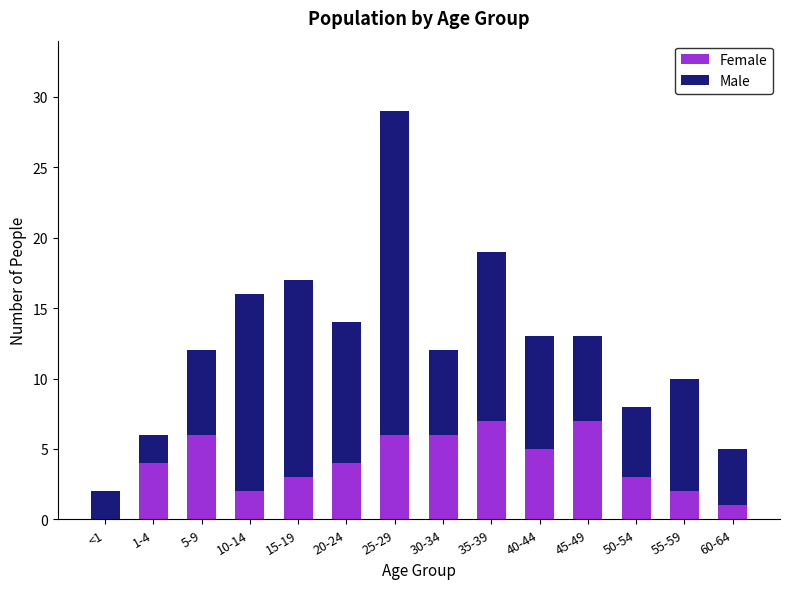

Are the bars horizontal?

No